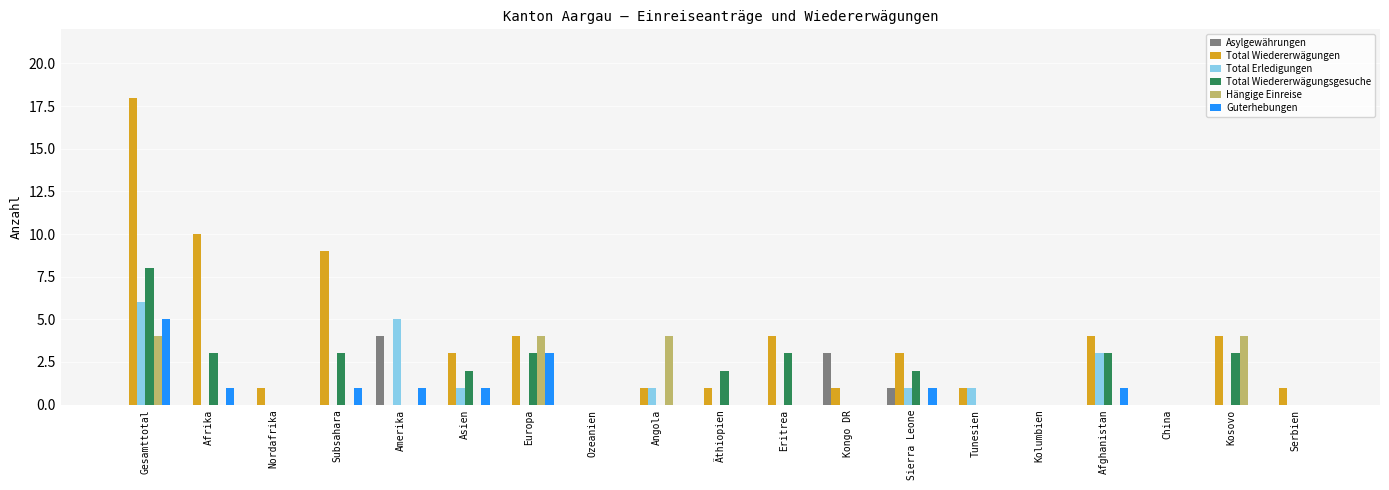

Which series changed the most between Gesamttotal and Afghanistan?

Total Wiedererwägungen